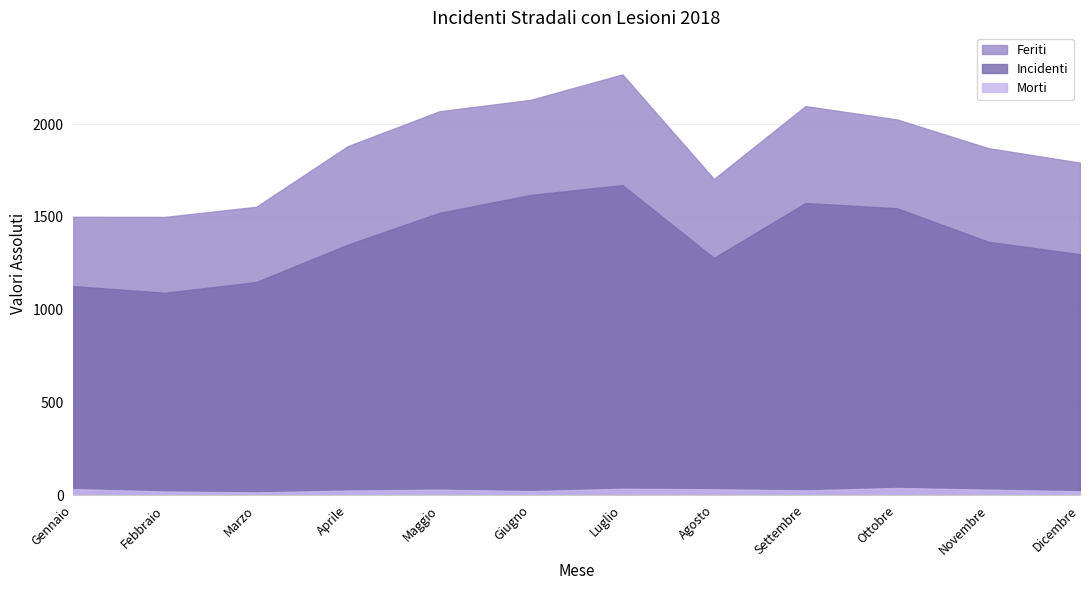

What is the sum of all Morti values?

316